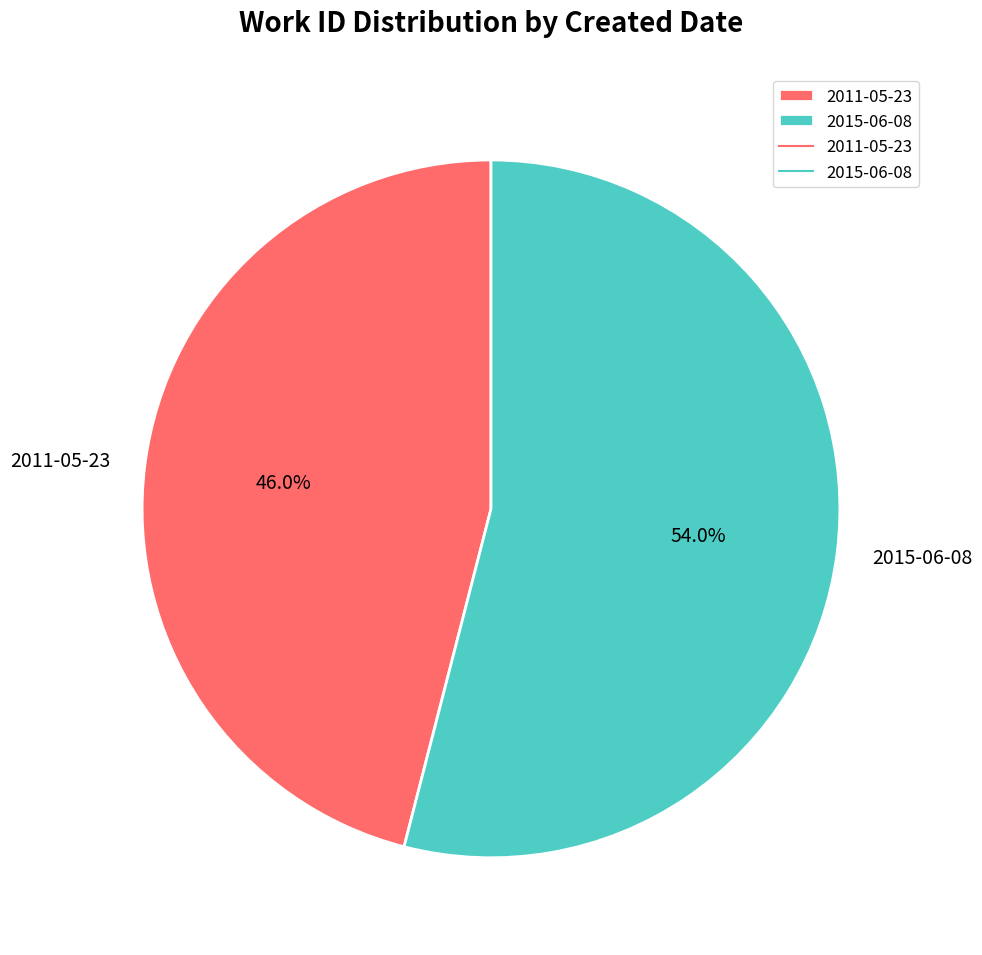

Which slice represents more than half of the pie?

2015-06-08